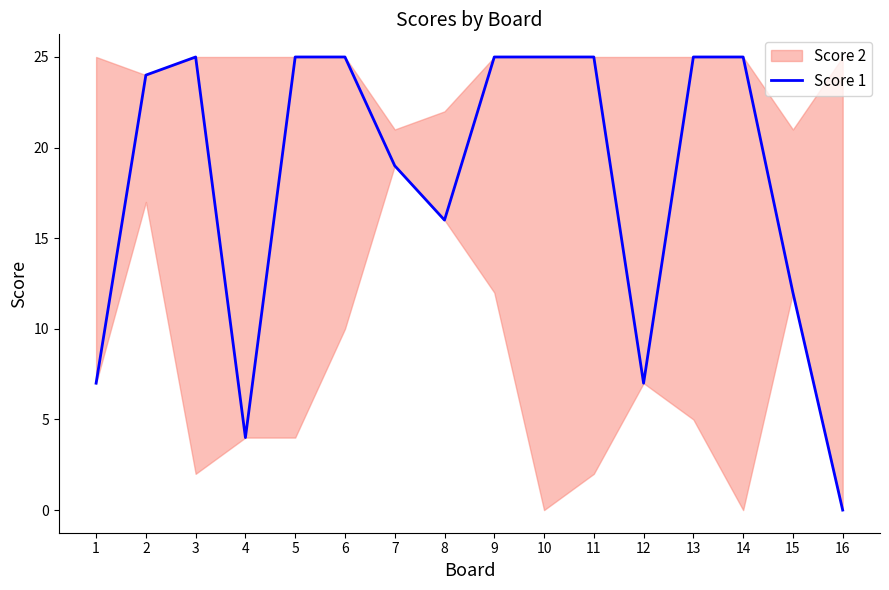

What is the value of the 13th point from the left?

25